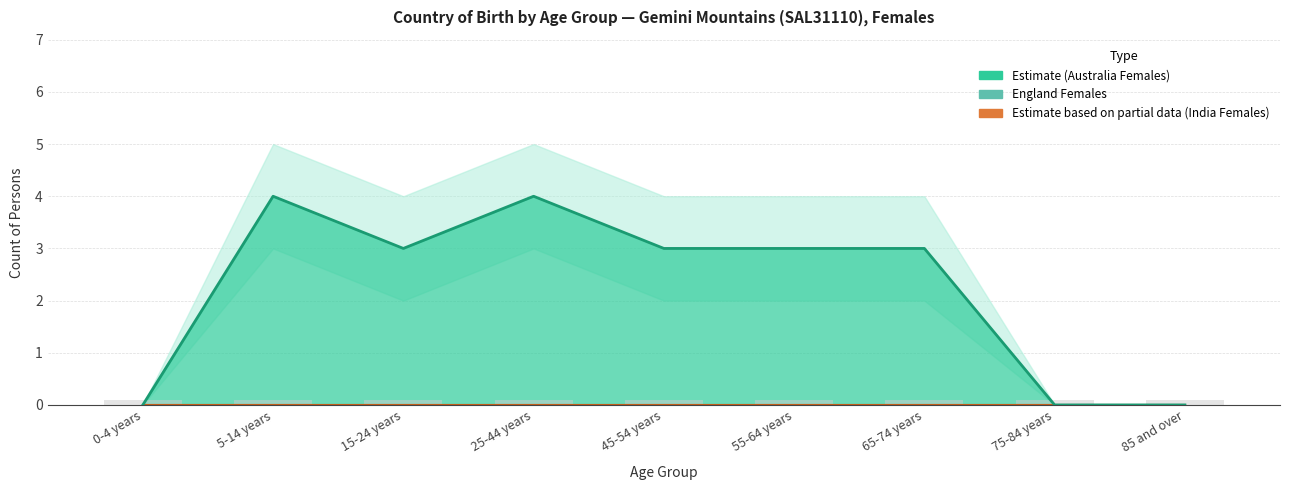

Does the chart contain stacked bars?

No